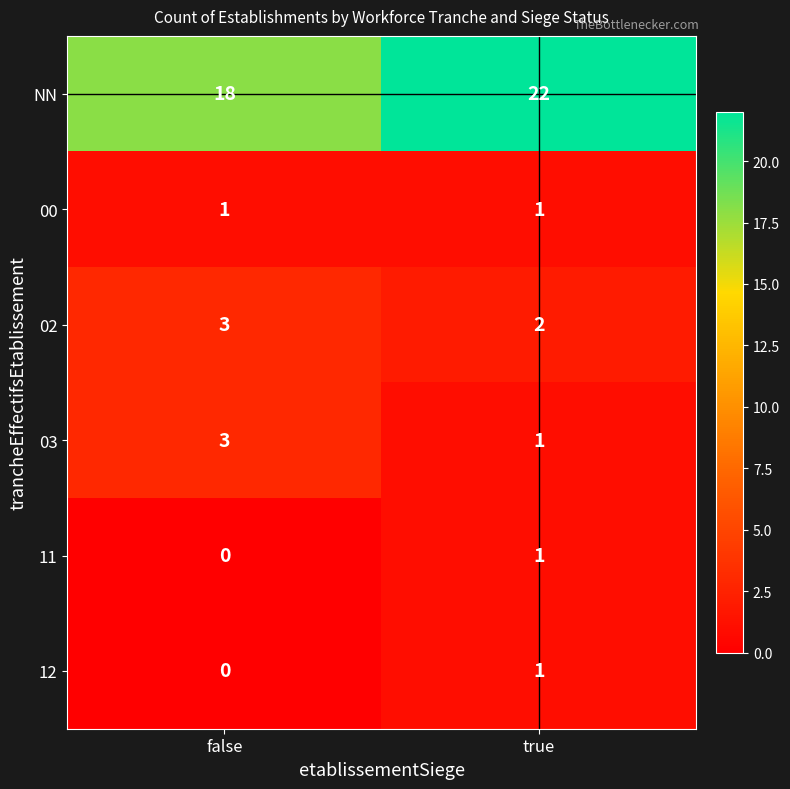

What is the total value across all series at true?

28